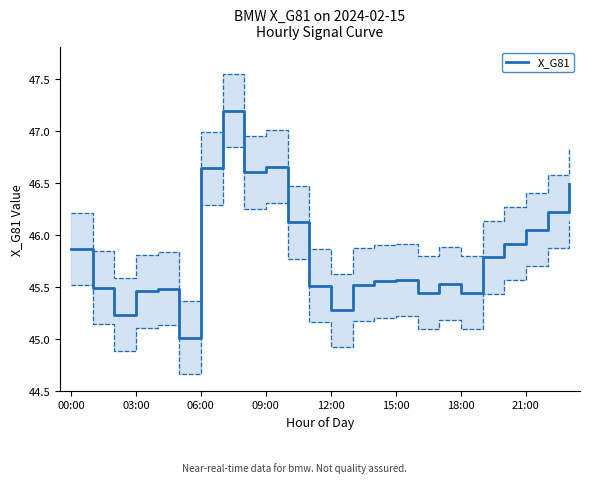

Is it true that the value at 18:00 is 45.4?

True